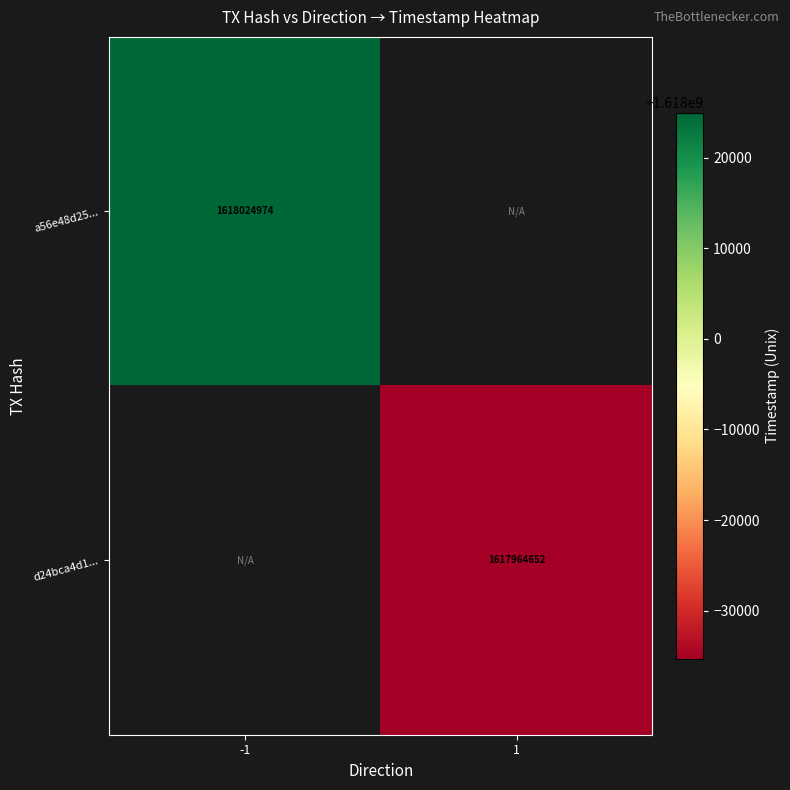

The value of a56e48d25... at -1 is 1618024974. True or false?

True